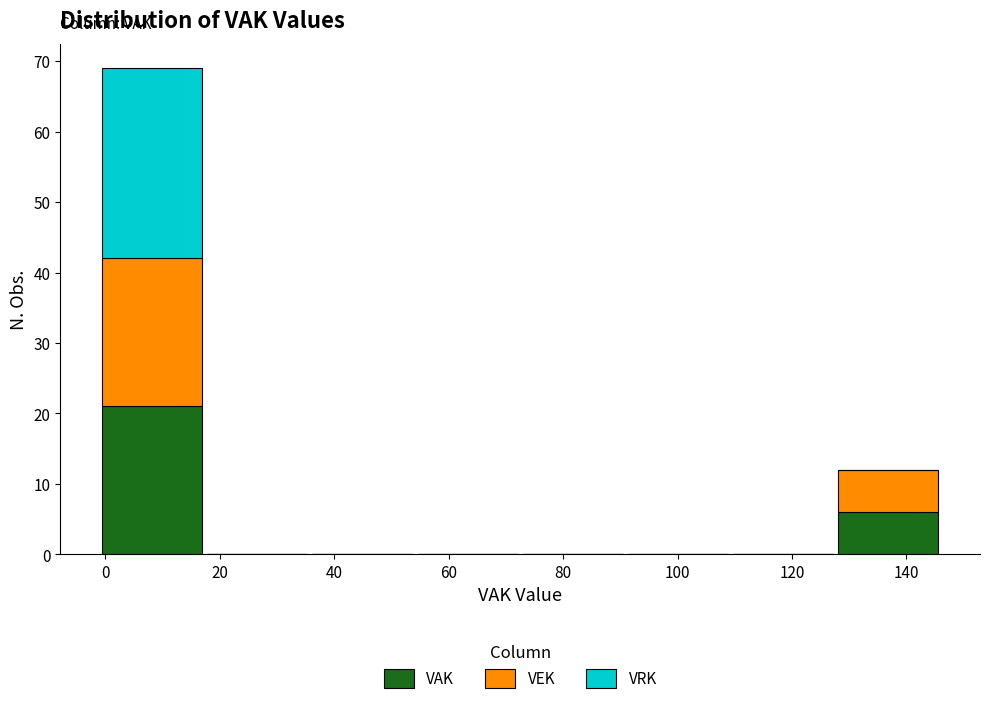

Reading left to right, transcribe this chart: for each stacked bar, give the range it covers on the x-axis and its total height. Neither the bar edges nor the heights are printed on the chart, so give them approximately, as read against the axes.

0 to 18: 69
18 to 36: 0
36 to 54: 0
54 to 72: 0
72 to 90: 0
90 to 110: 0
110 to 128: 0
128 to 146: 12